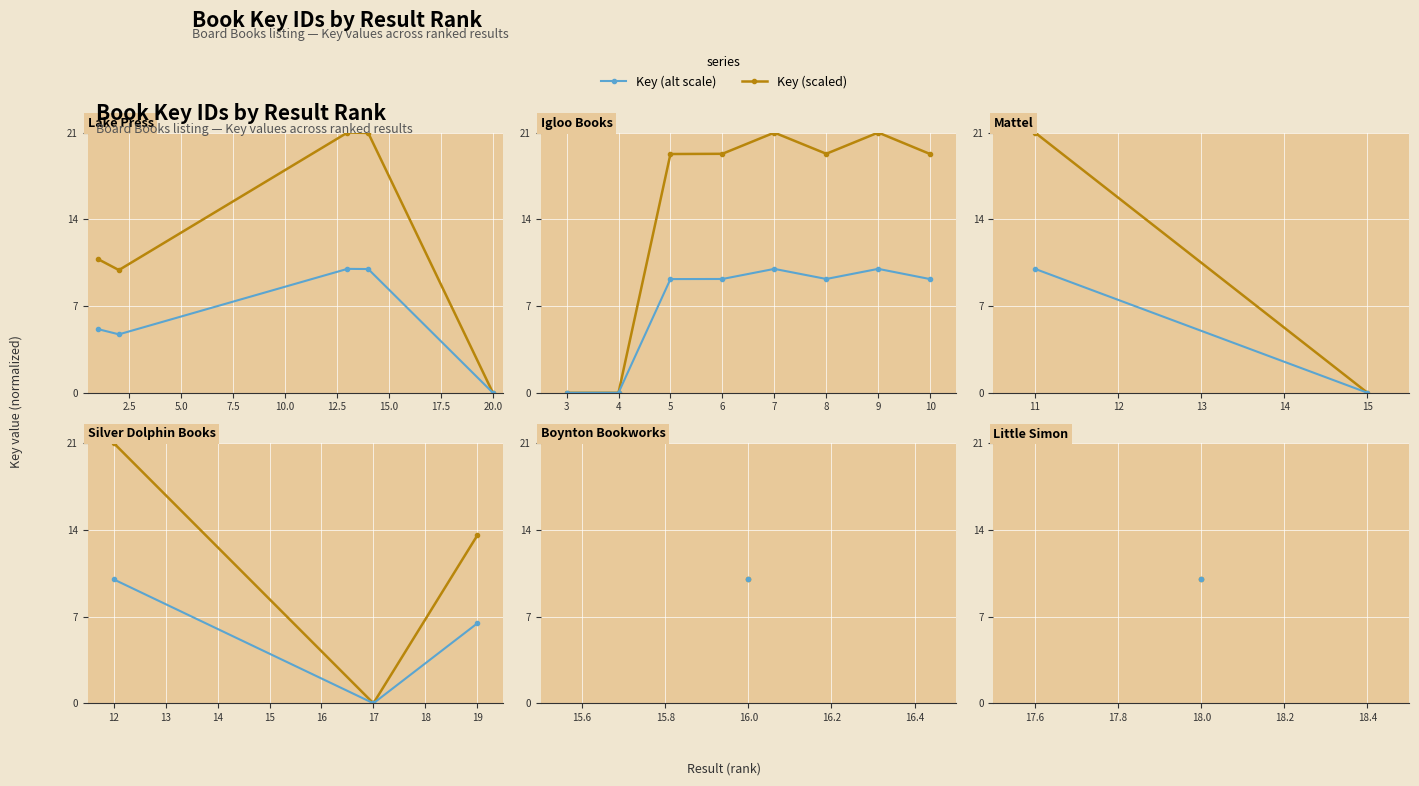

Which series has the largest total across all categories?

Key (scaled)